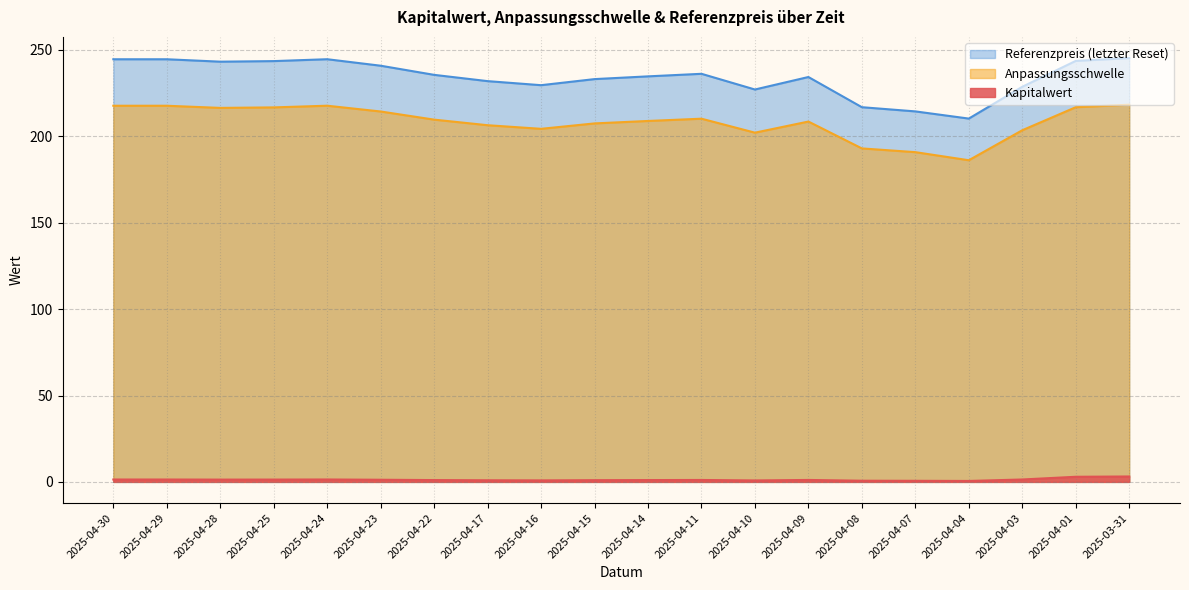

What are all the series names shown in the legend?

Referenzpreis (letzter Reset), Anpassungsschwelle, Kapitalwert